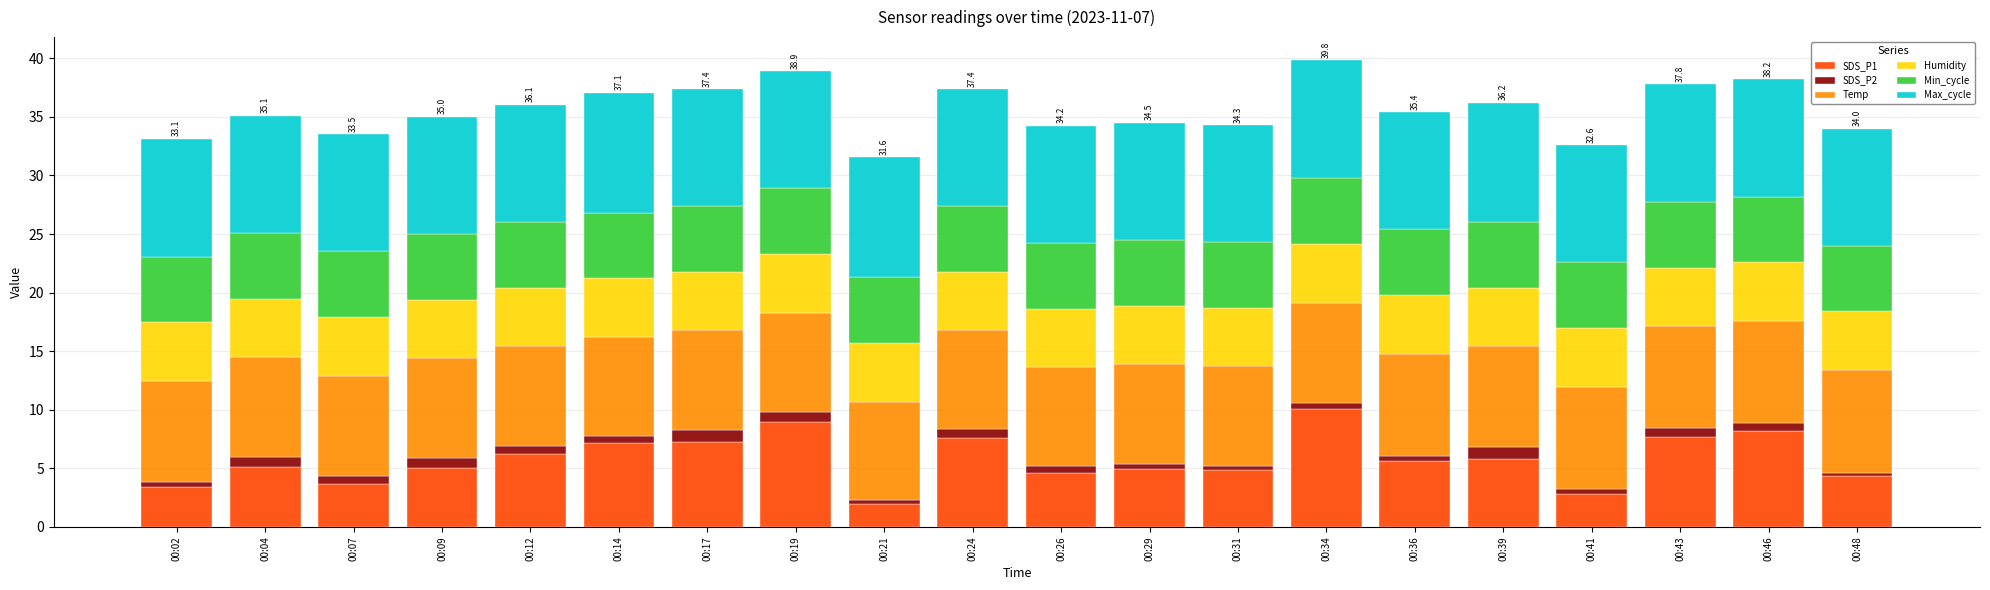

At which label does SDS_P1 reach its peak?

00:34